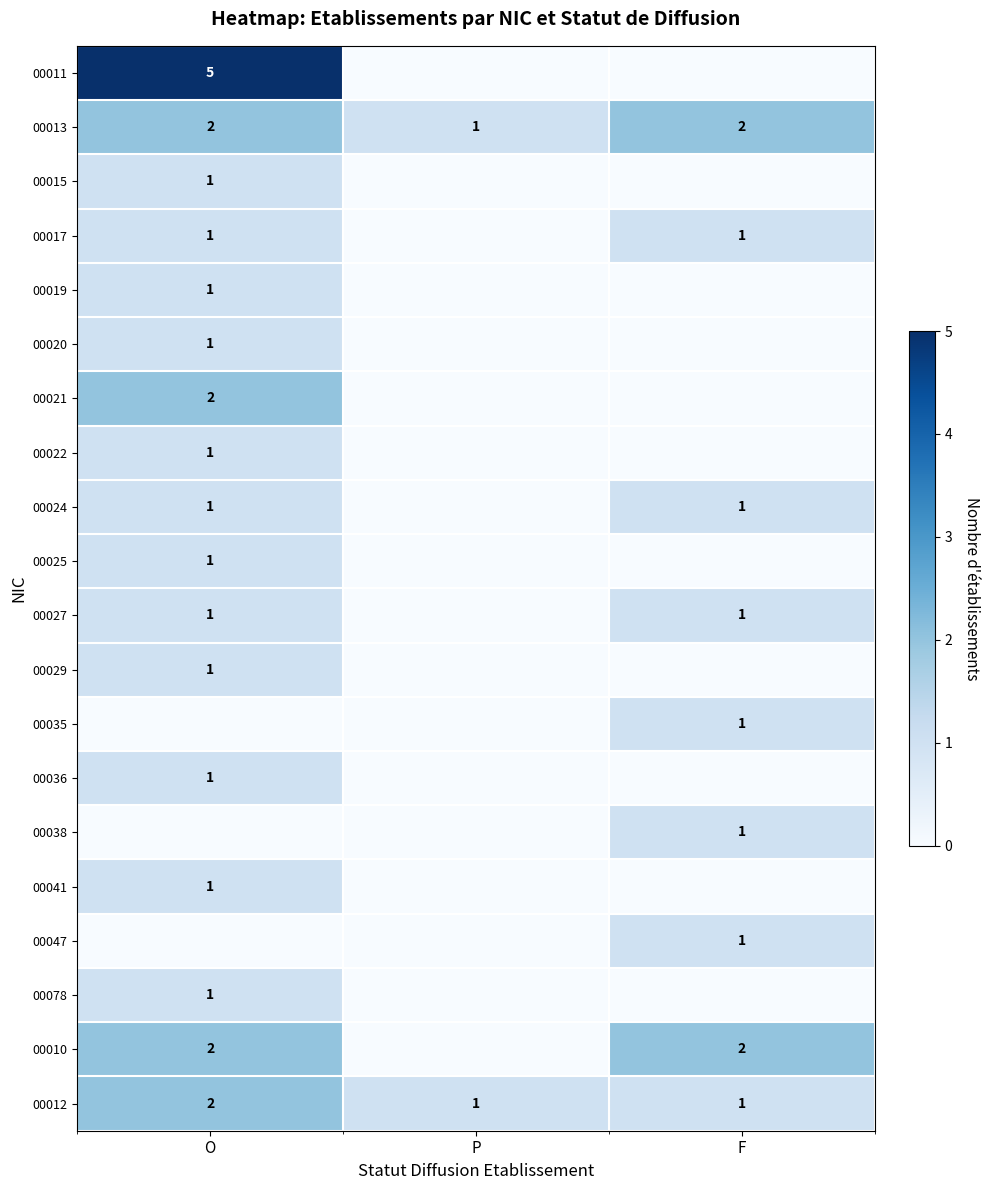

Is it true that 00012 equals 1 at F?

True